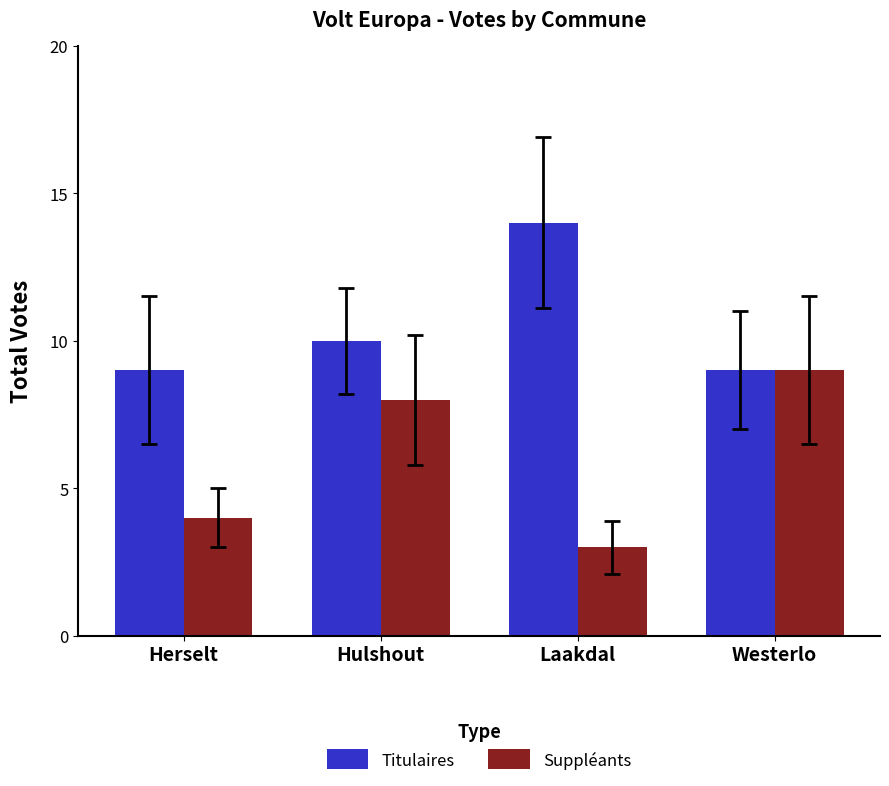

Reading left to right, list all the values displayed in this chart.

Titulaires: Herselt=9	Hulshout=10	Laakdal=14	Westerlo=9
Suppléants: Herselt=4	Hulshout=8	Laakdal=3	Westerlo=9